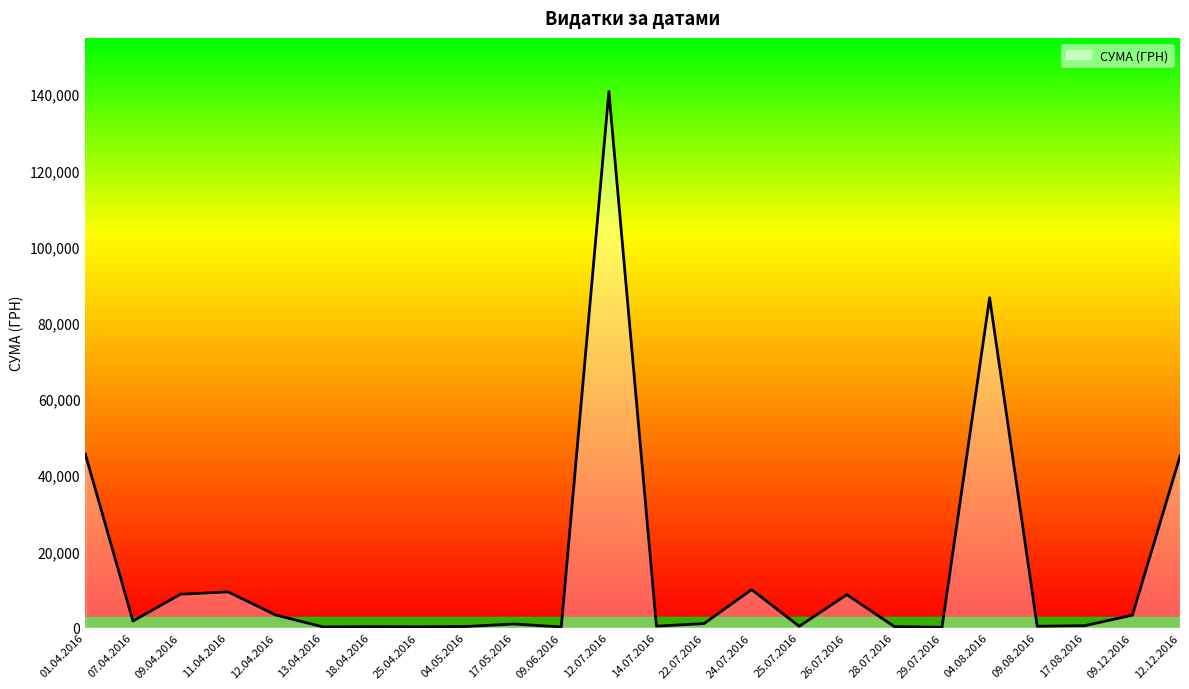

How many categories are shown in the chart?

24